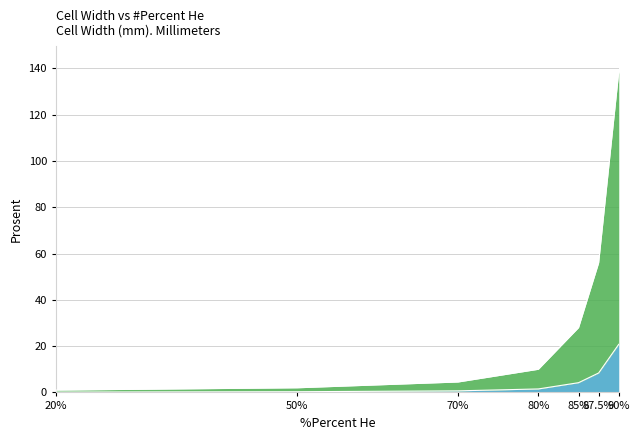

Reading left to right, extract all data points from this chart.

20=1.0	50=2.0	70=4.5	80=10.0	85=28.0	87.5=56.0	90=138.5